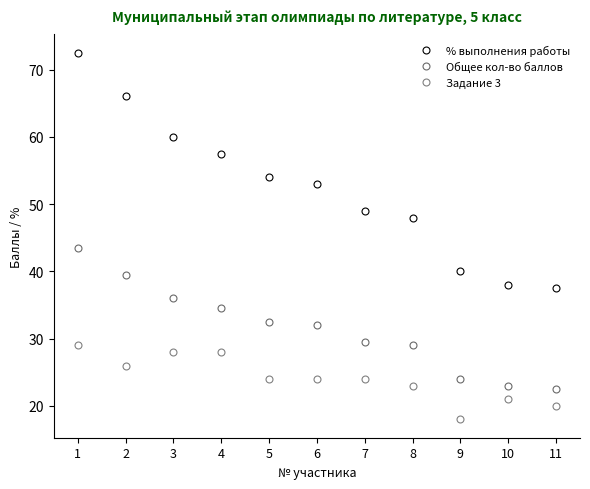

How many lines are shown in the chart?

3